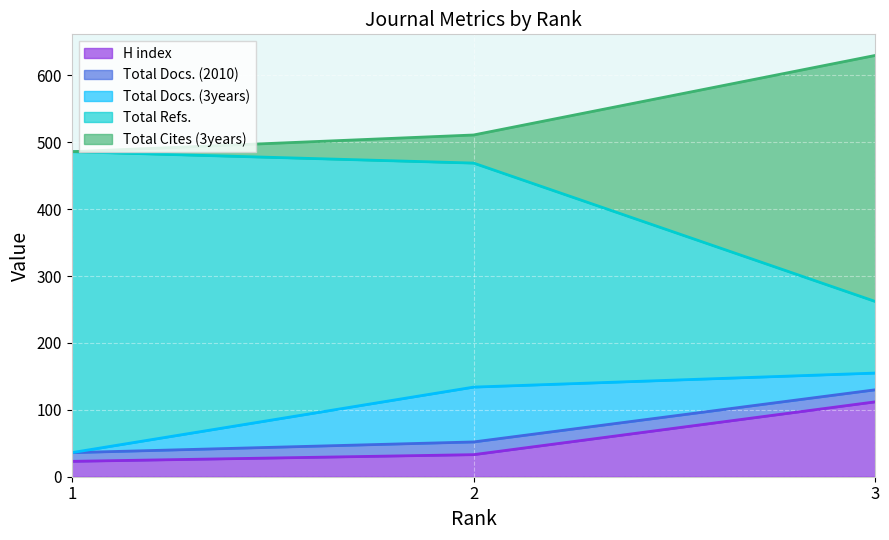

Which series has the largest range (max minus min)?

Total Cites (3years)